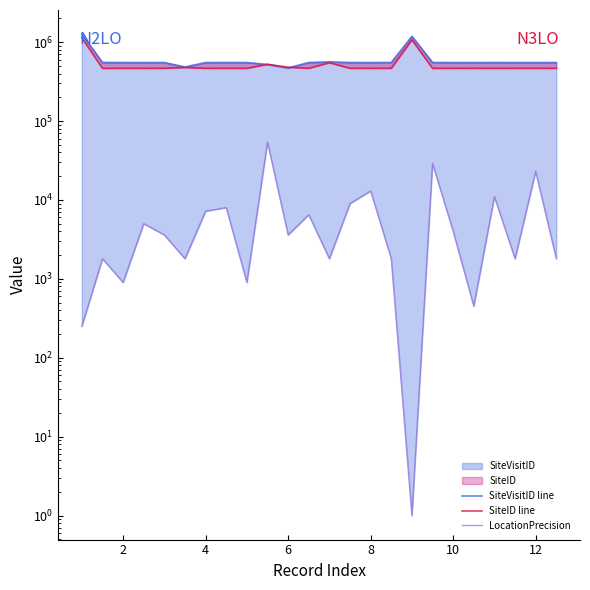

True or false: SiteVisitID line and LocationPrecision intersect in this chart.

False